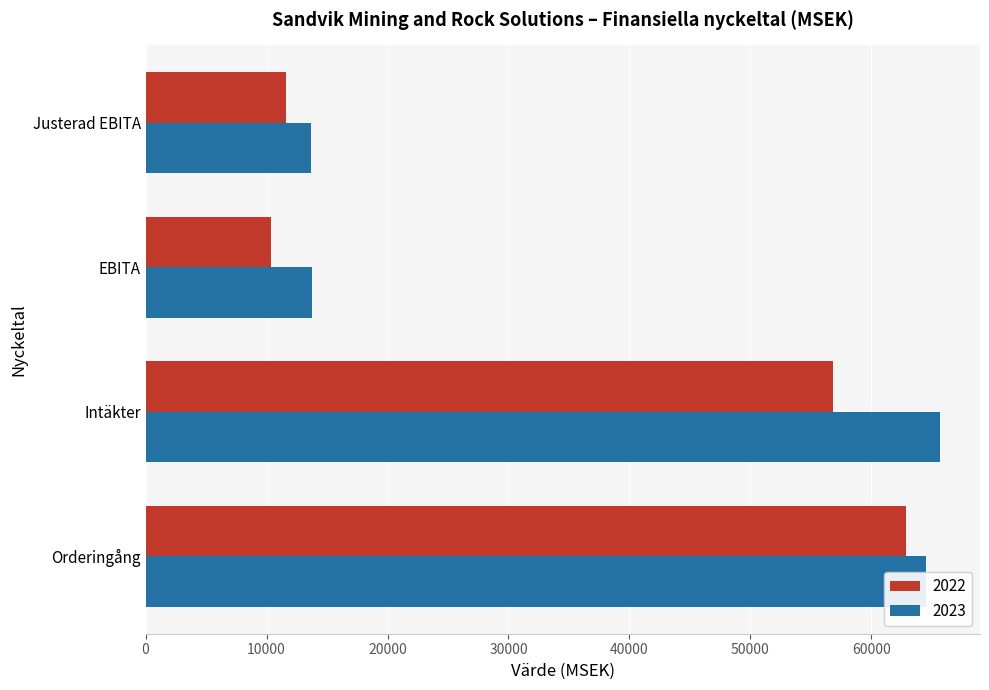

What is the smallest value displayed?

10379